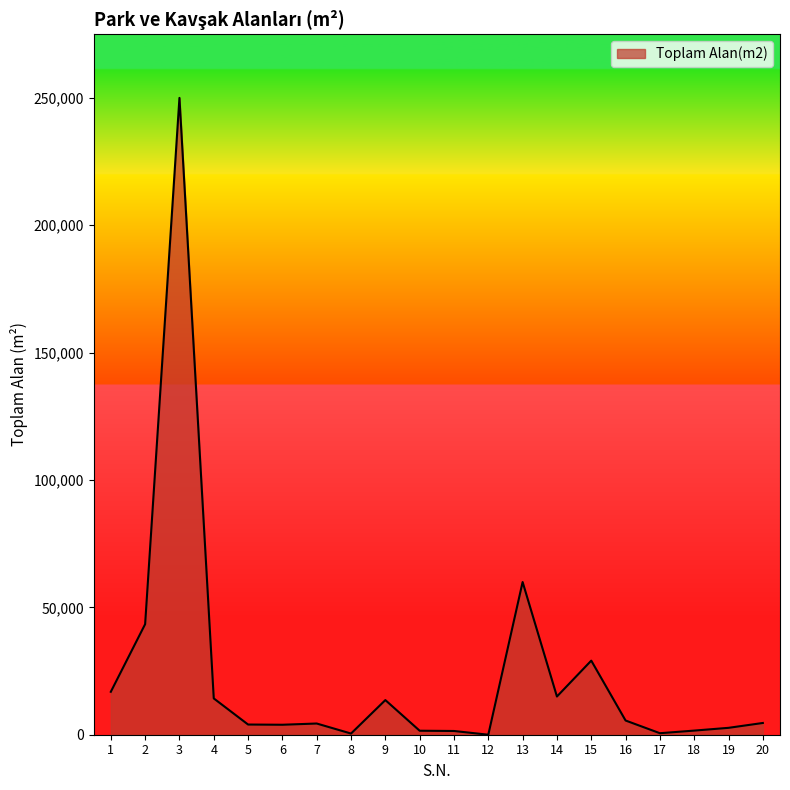

What is the greatest value displayed?

250000